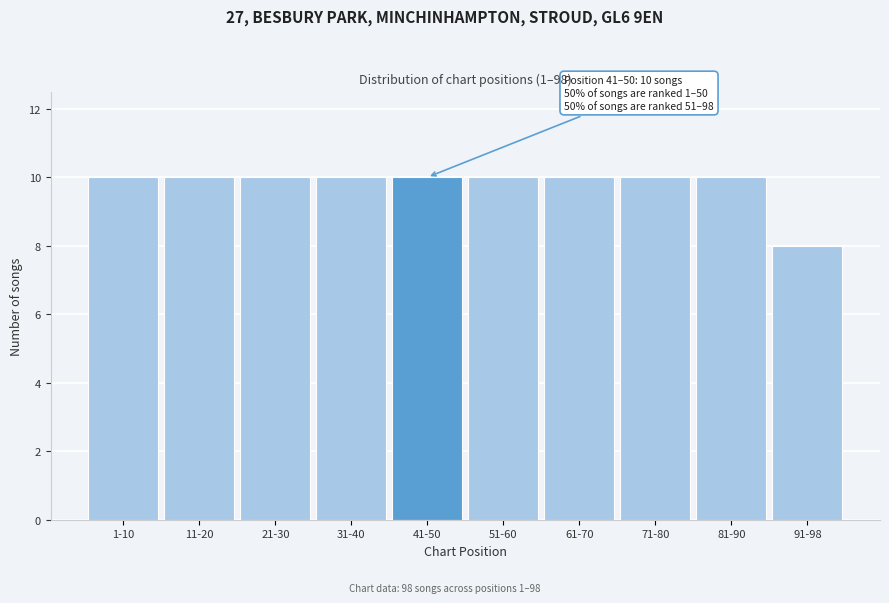

Reading right to left, what are all the values shown in this chart?

91-98=8	81-90=10	71-80=10	61-70=10	51-60=10	41-50=10	31-40=10	21-30=10	11-20=10	1-10=10